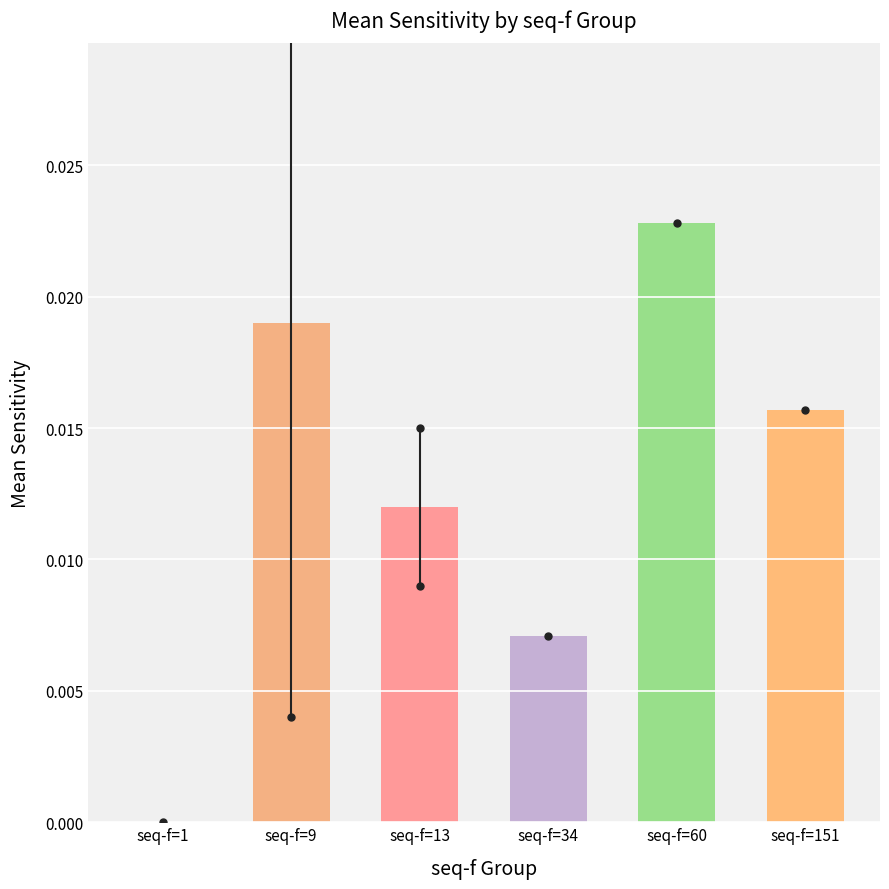

Which has a higher value, seq-f=151 or seq-f=34?

seq-f=151